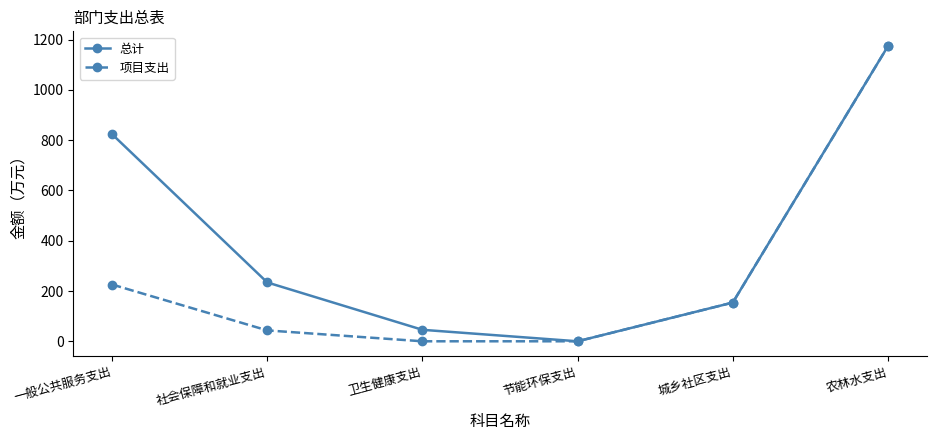

True or false: 项目支出 has a value of 43.3 at 社会保障和就业支出.

True